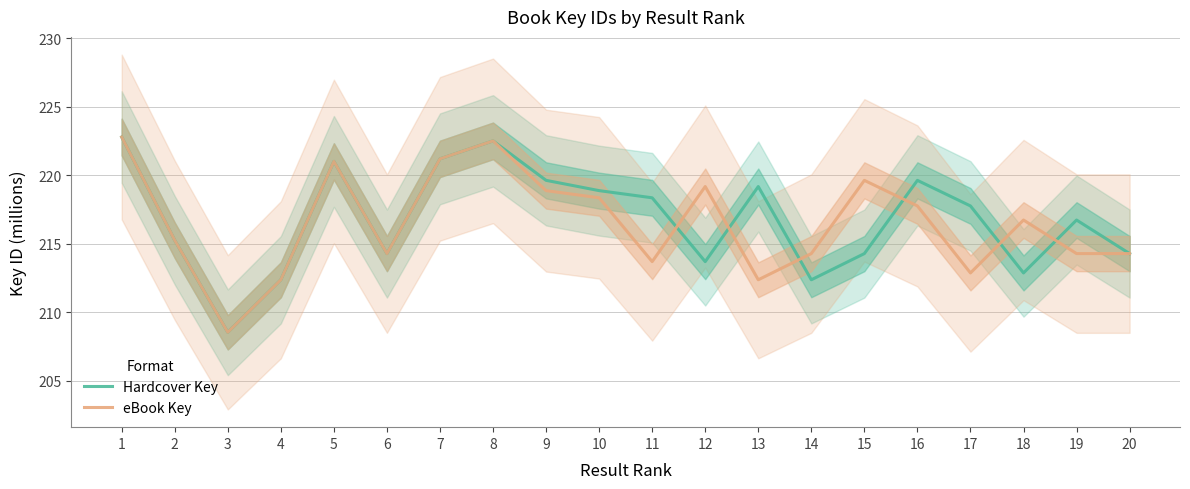

True or false: eBook Key has a value of 307.1 at 6.

False